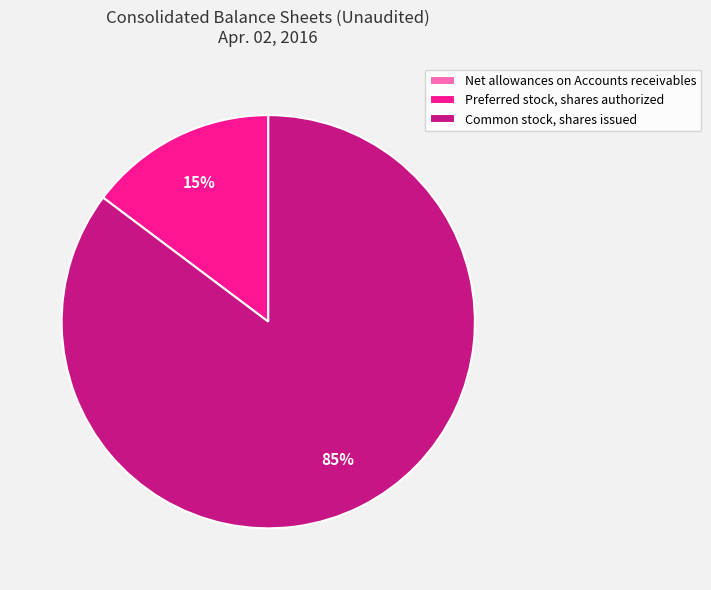

True or false: Preferred stock, shares authorized accounts for 30% of the total.

False